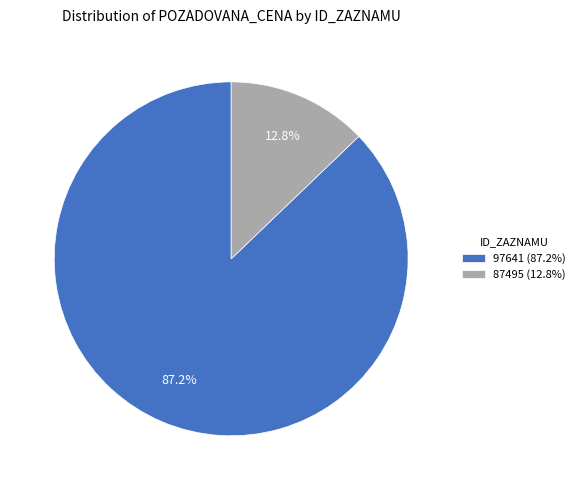

How many slices are in this pie chart?

2